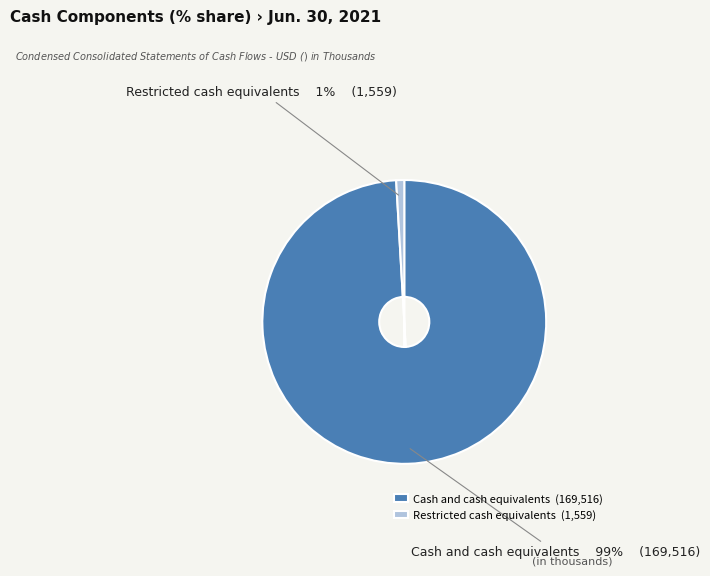

How many segments does this pie chart have?

2